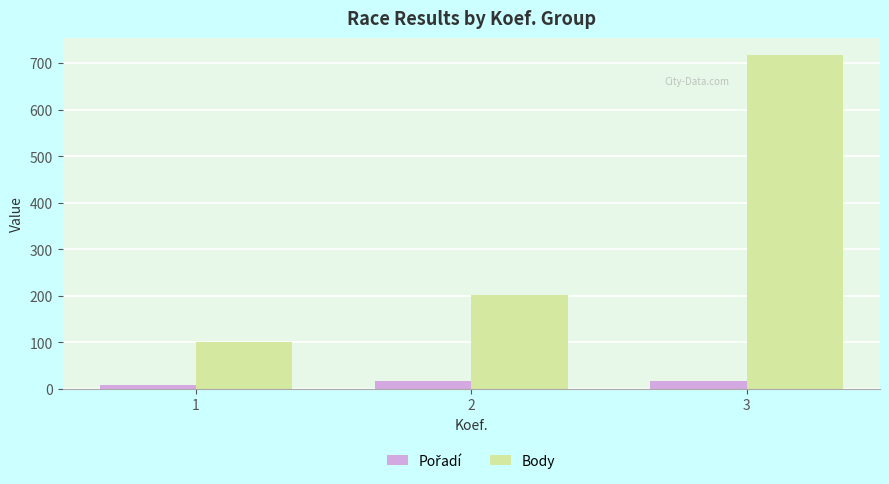

What is the difference between the maximum and minimum values in the Body series?

617